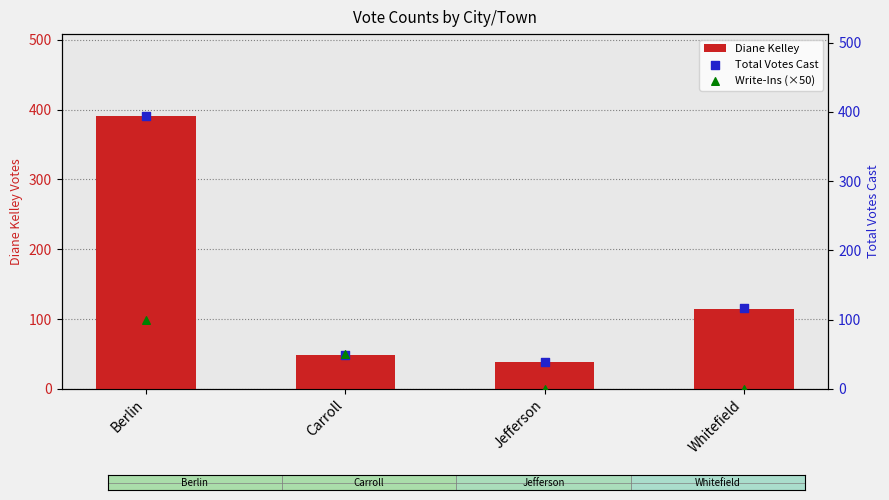

What is the total value across all series at Jefferson?

76